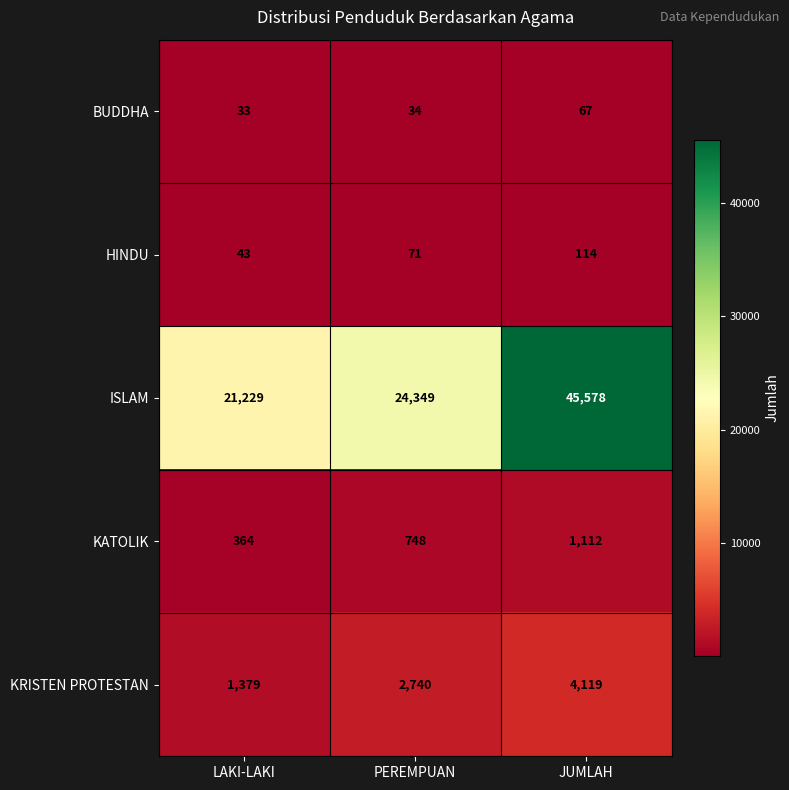

What is the total value across all series at LAKI-LAKI?

23048